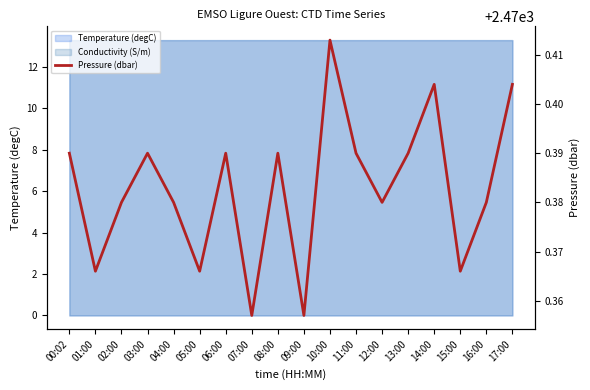

Where is the data nearest to the value 2470?

07:00